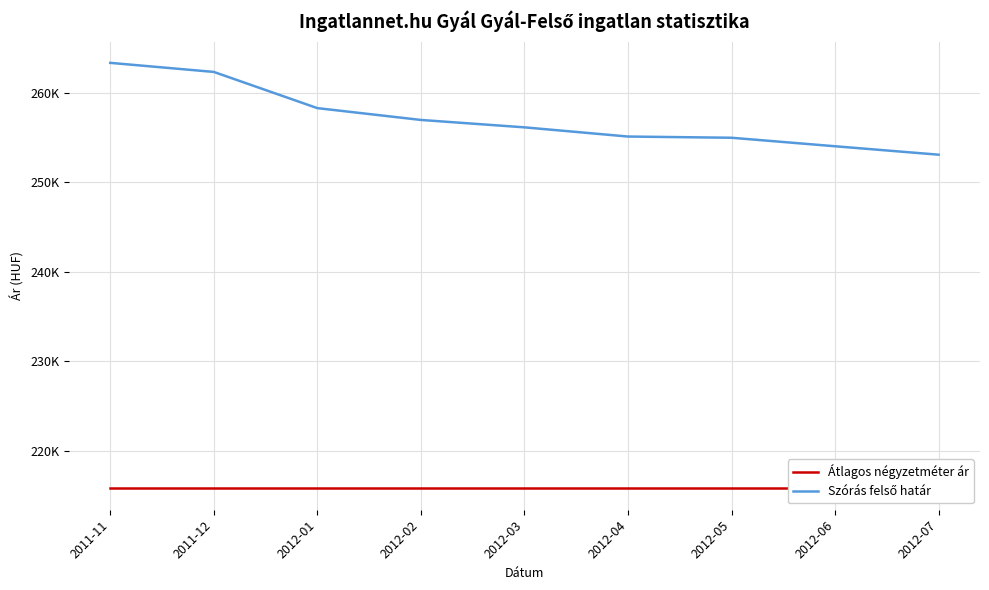

What is the spread (max minus min) of values at 2011-12?

46537